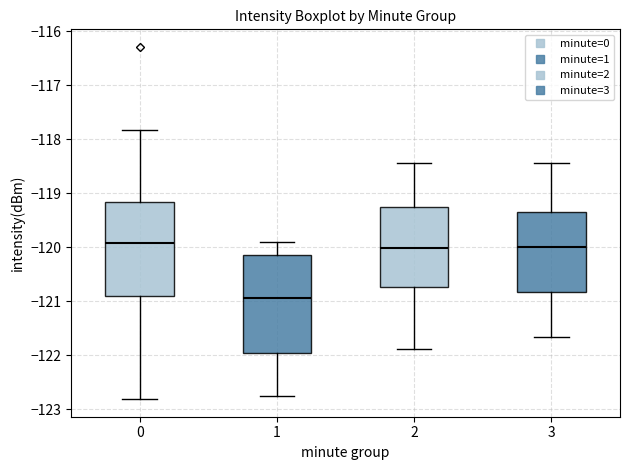

Where is the upper edge of the box at x = 2 on the y-axis? The values are not printed on the chart, so give them approximately, as read against the axis.

-119.3